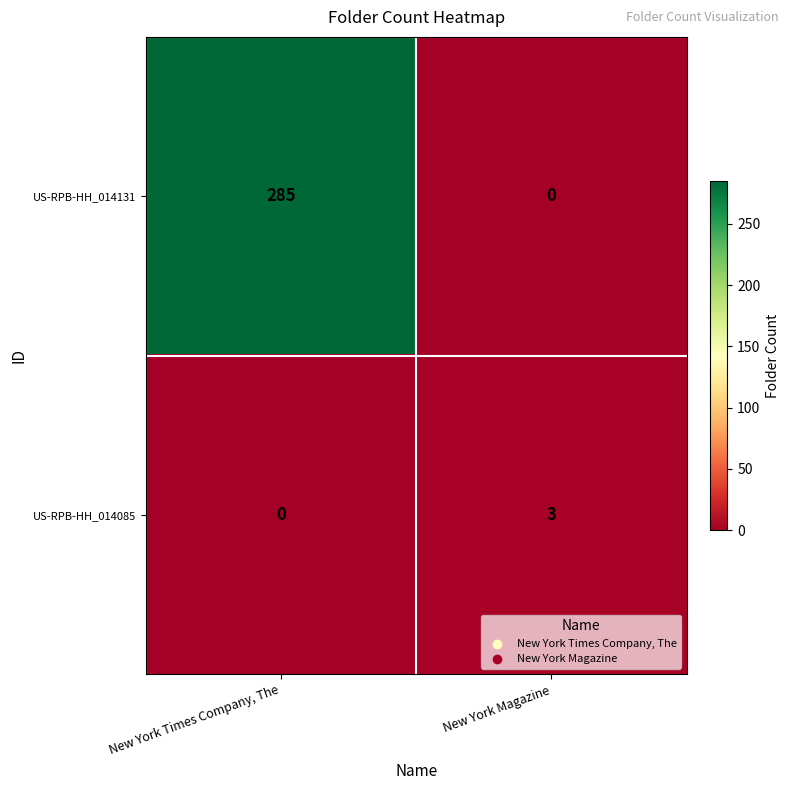

Rank the series at New York Times Company, The from lowest to highest value.

US-RPB-HH_014085, US-RPB-HH_014131